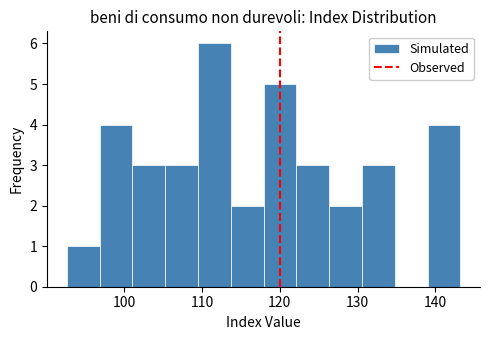

Reading left to right, transcribe this chart: for each bar, give the range it covers on the x-axis and its height. Neither the bar edges nor the heights are printed on the chart, so give them approximately, as read against the axes.

93 to 97: 1
97 to 101: 4
101 to 105: 3
105 to 109: 3
109 to 114: 6
114 to 118: 2
118 to 122: 5
122 to 126: 3
126 to 131: 2
131 to 135: 3
135 to 139: 0
139 to 143: 4